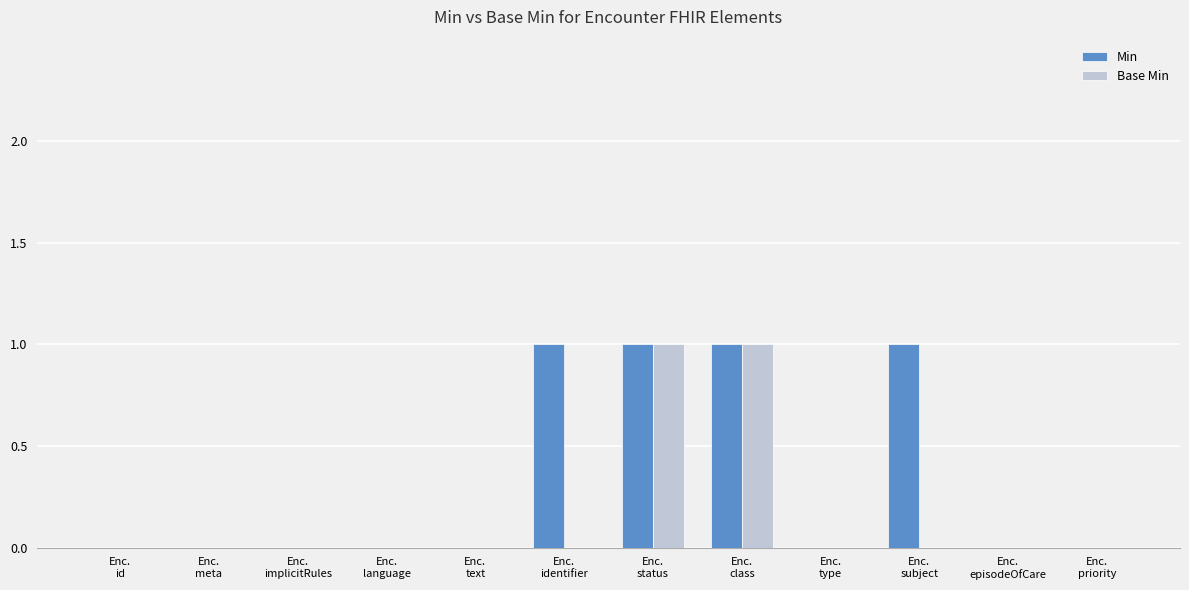

The value of Base Min at Enc.
status is 1. True or false?

True